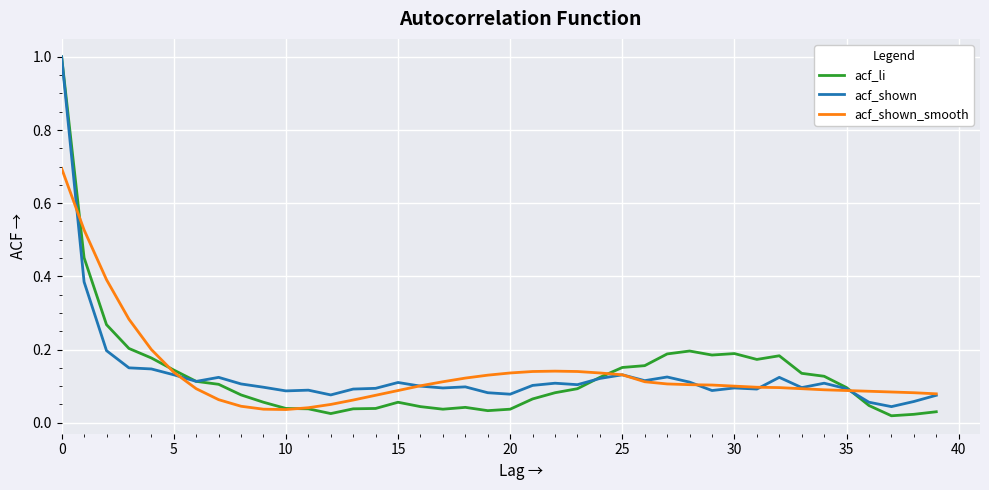

Does the chart display data point markers on the line(s)?

No